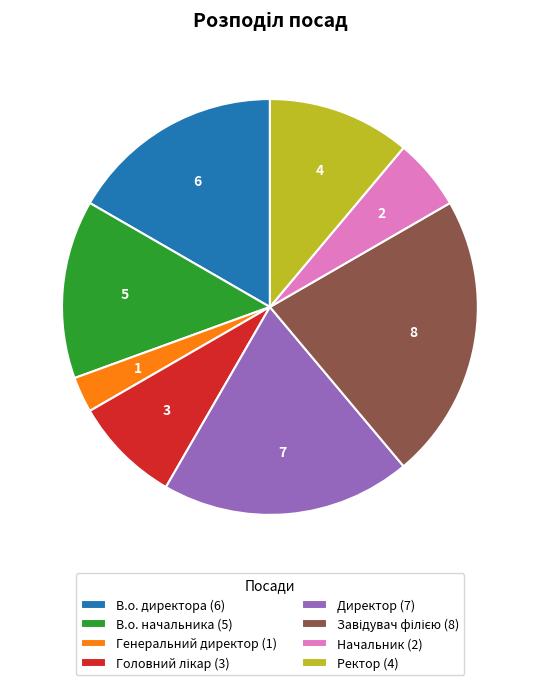

Does any single category account for the majority?

No